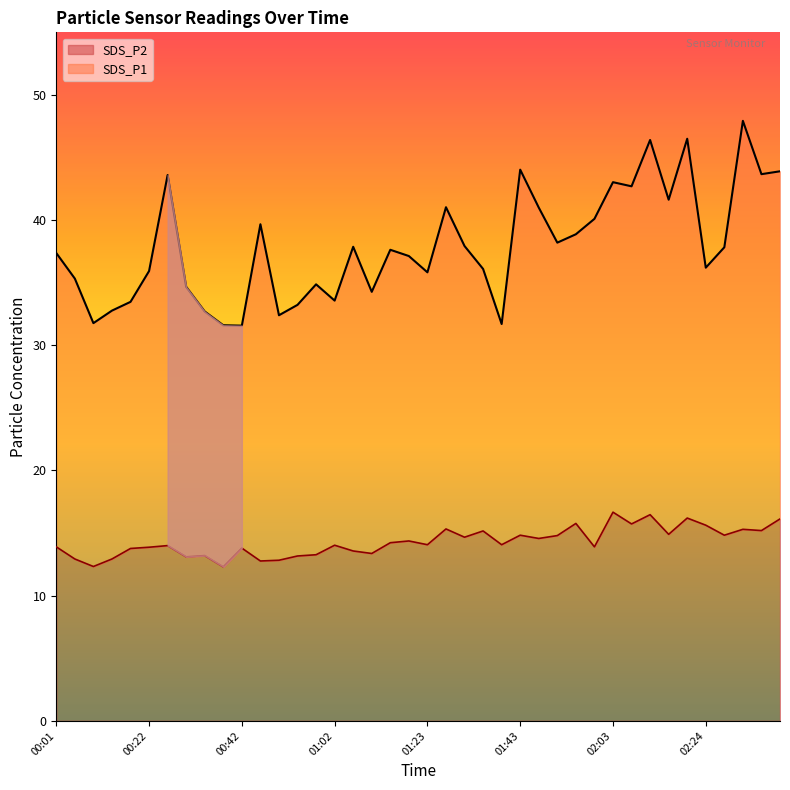

What is the sum of all SDS_P2 values?

572.0